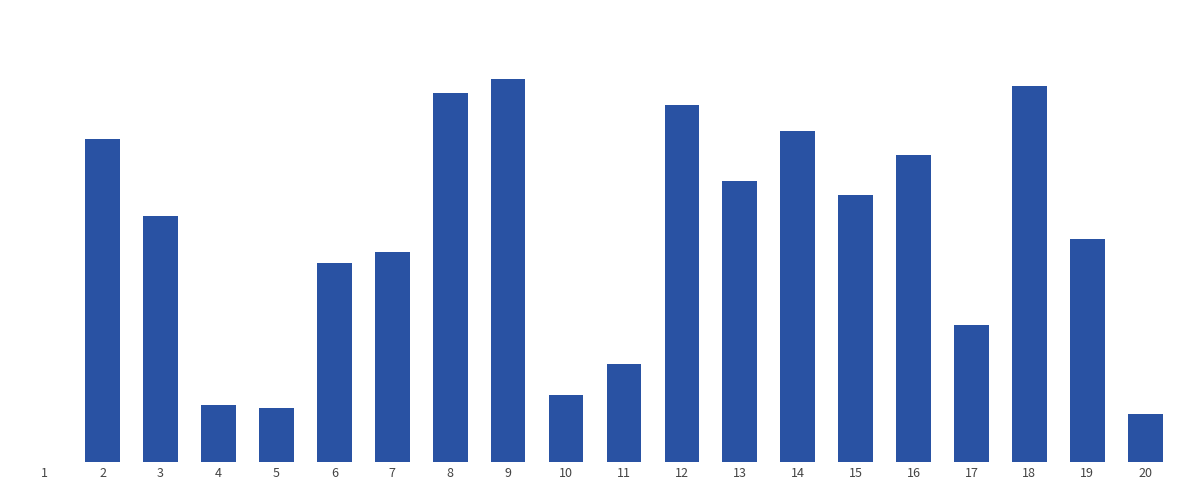

What is the value of the 17th bar from the left?

4796.0